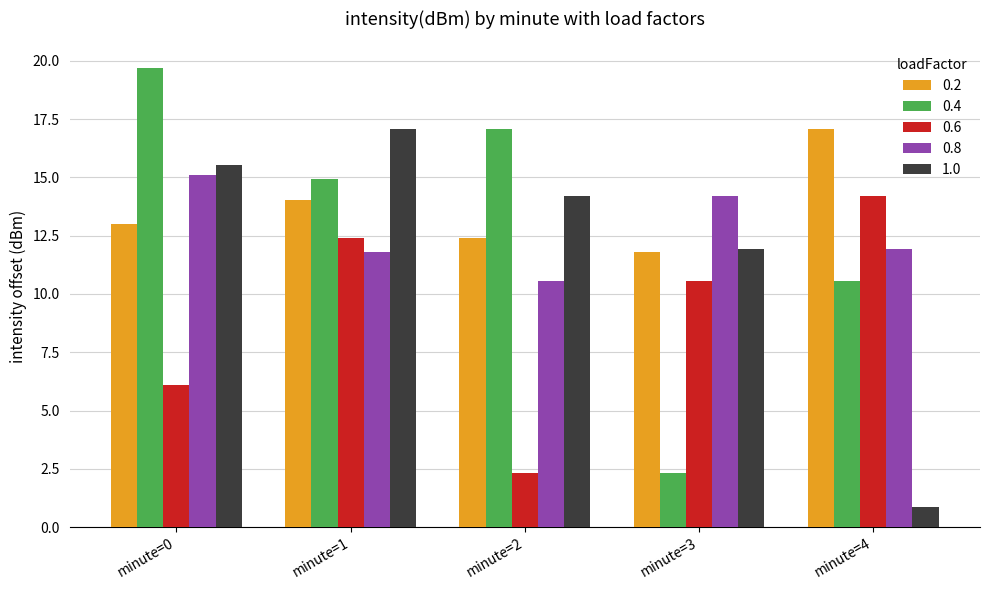

Does the chart contain any negative values?

No